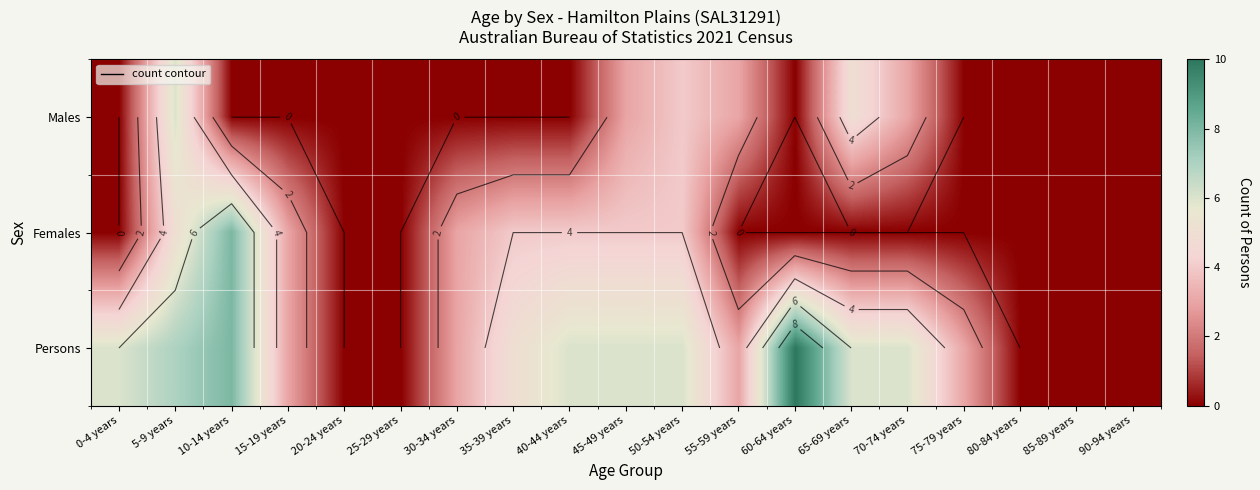

Is it true that Females equals 0 at 25-29 years?

True